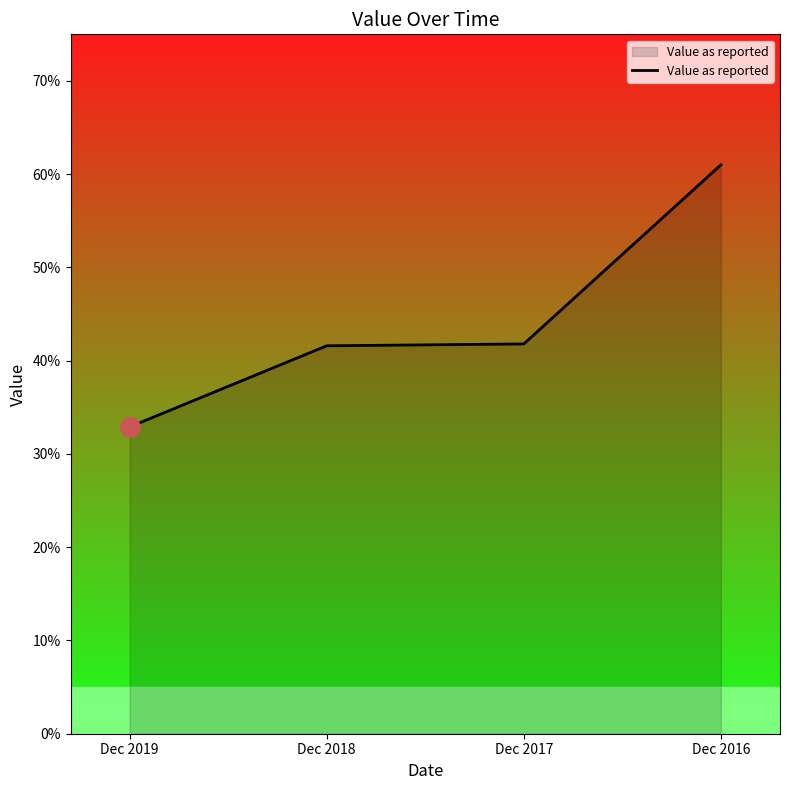

List the labels in order of value, smallest first.

Dec 2019, Dec 2018, Dec 2017, Dec 2016